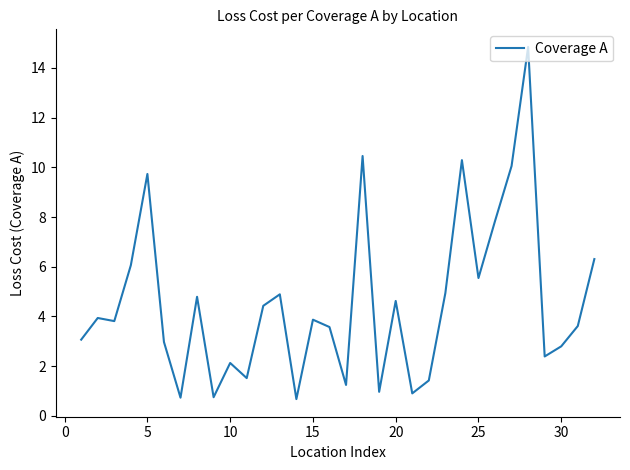

What is the smallest value displayed?

0.7